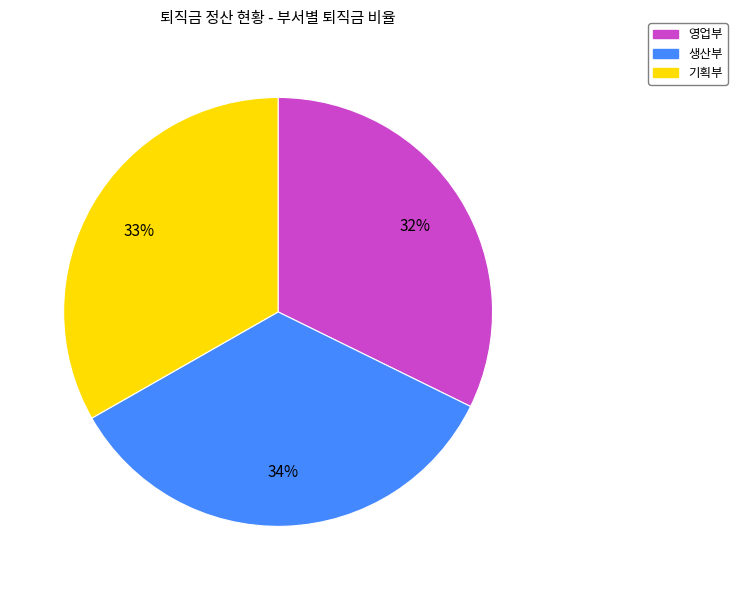

To the nearest percent, what is the difference between the largest and smallest slice percentages?

2%